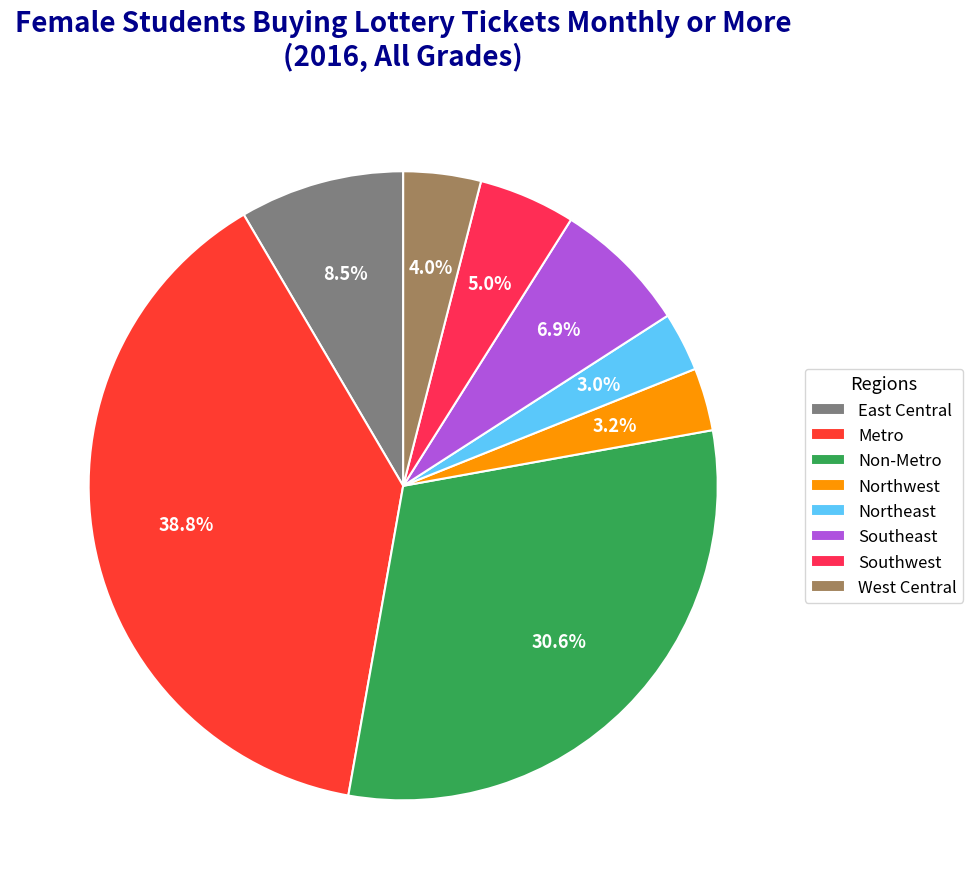

What is the largest slice in the pie chart?

Metro